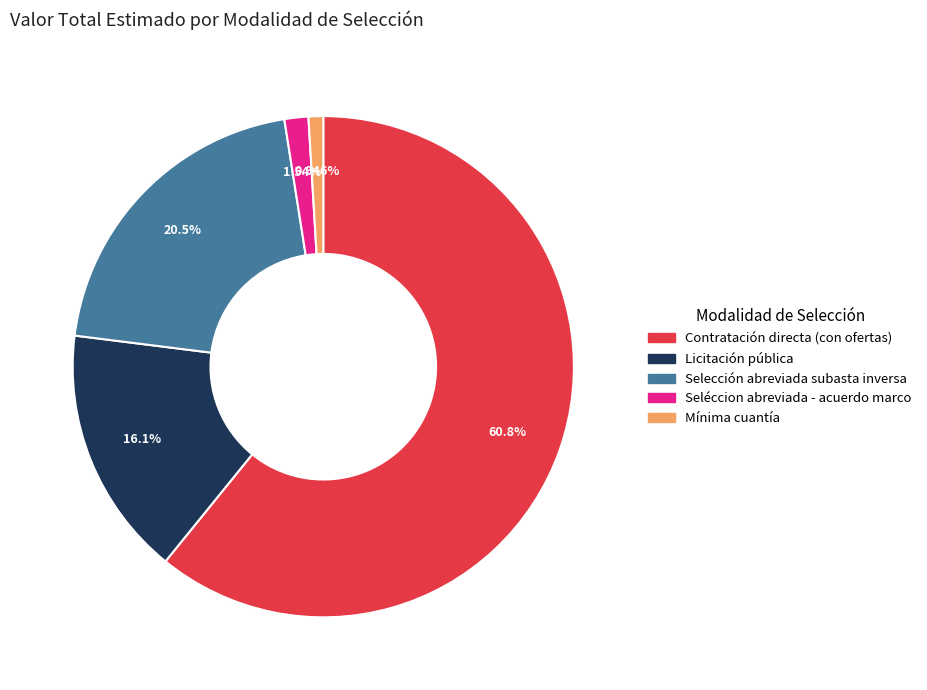

Which category accounts for the majority?

Contratación directa (con ofertas)